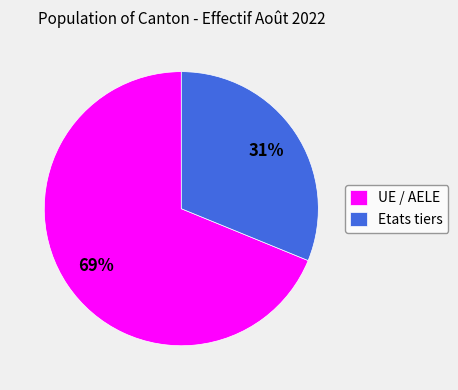

Rank the categories by value from lowest to highest.

Etats tiers, UE / AELE